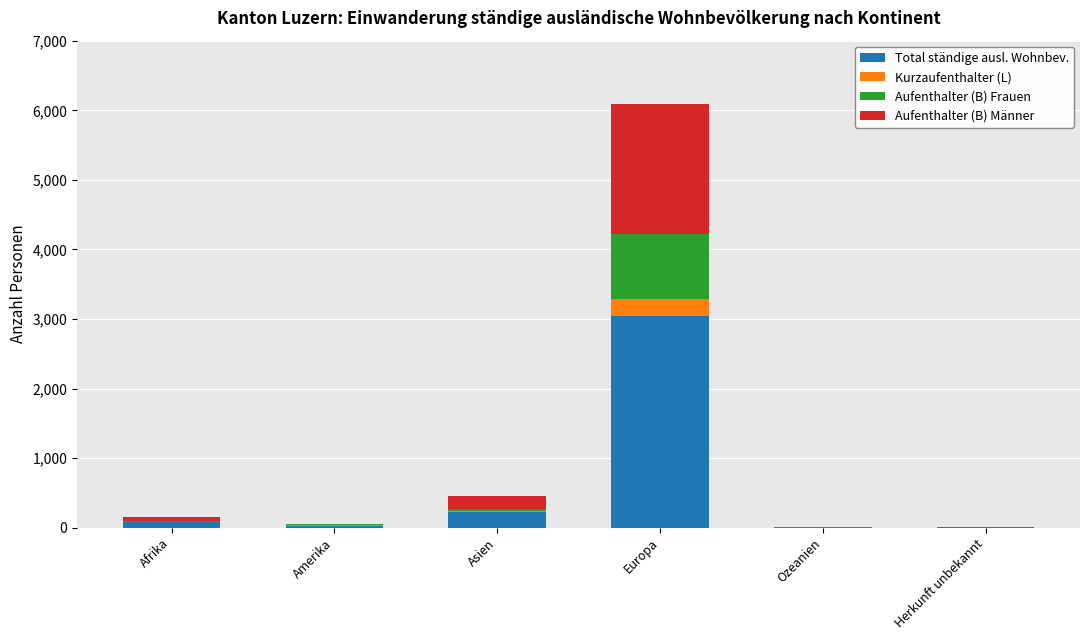

True or false: Total ständige ausl. Wohnbev. has a value of 225 at Asien.

True